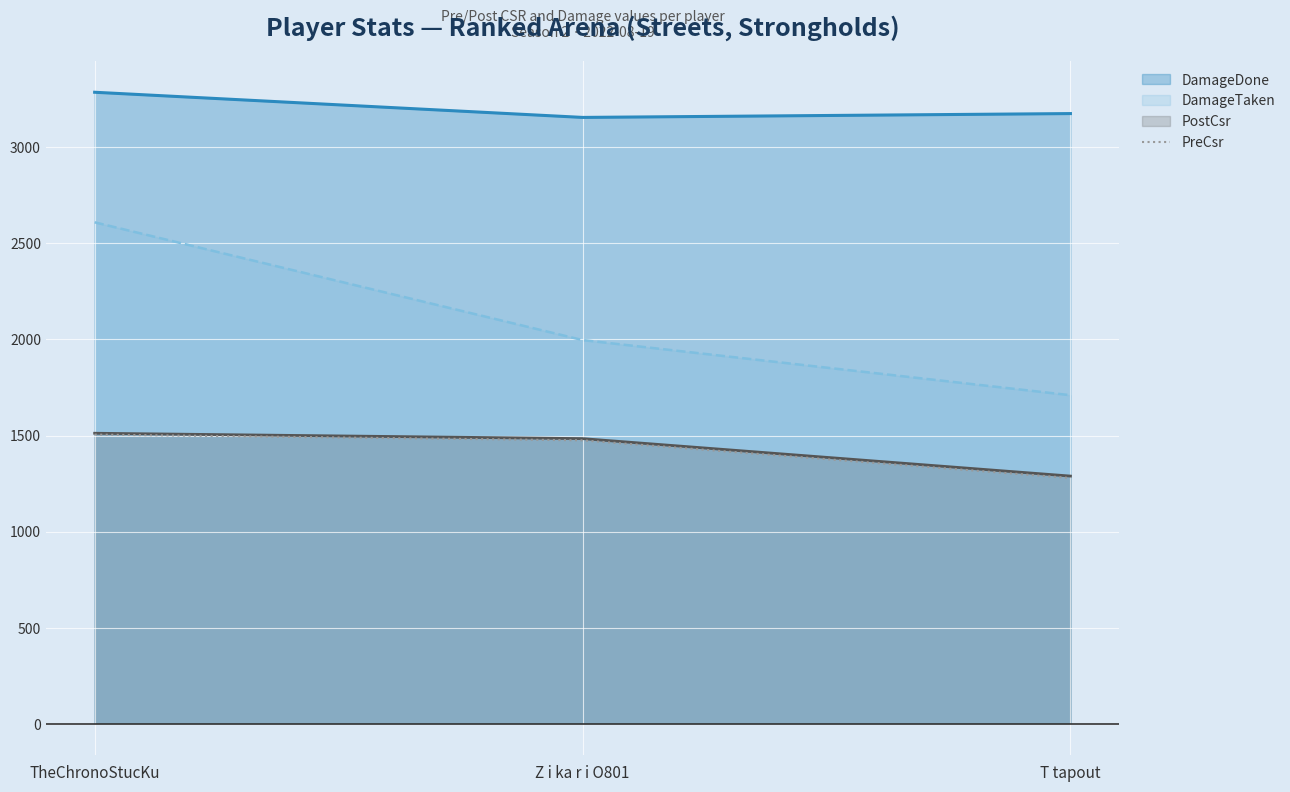

What is the total value across all series at T tapout?

7454